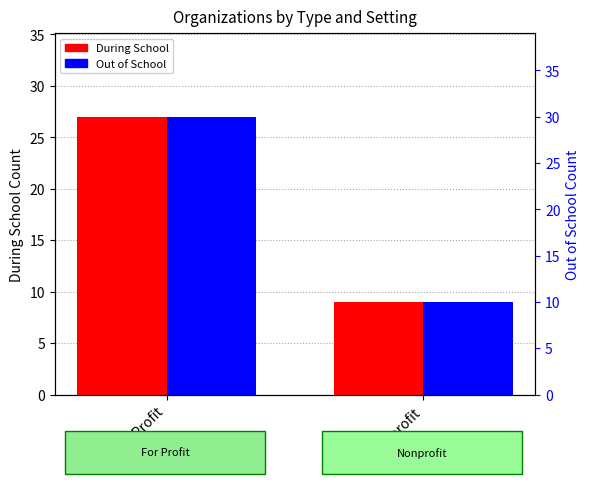

How many categories are shown in the chart?

2